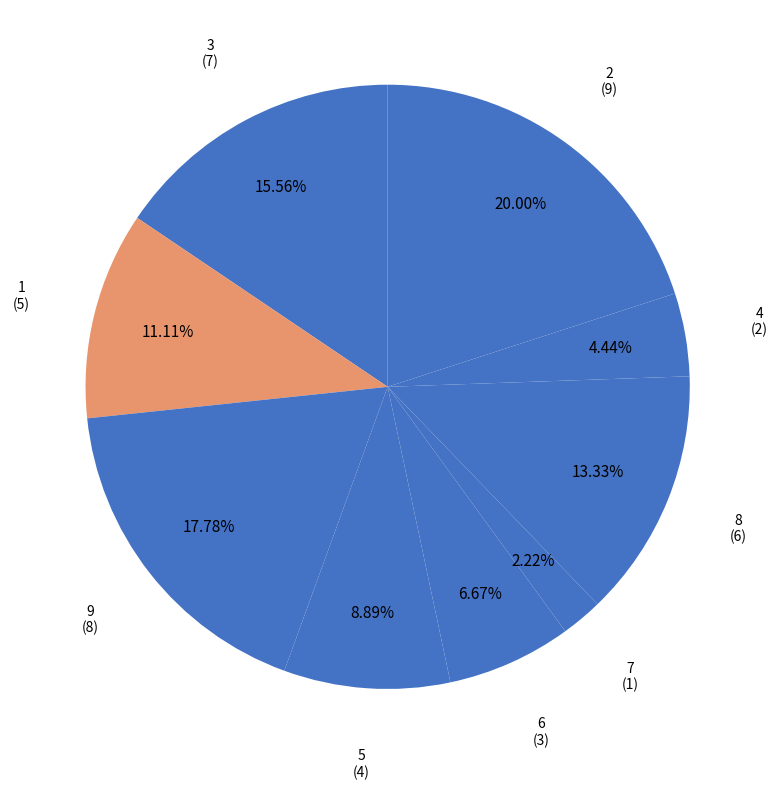

What is the largest slice in the pie chart?

2